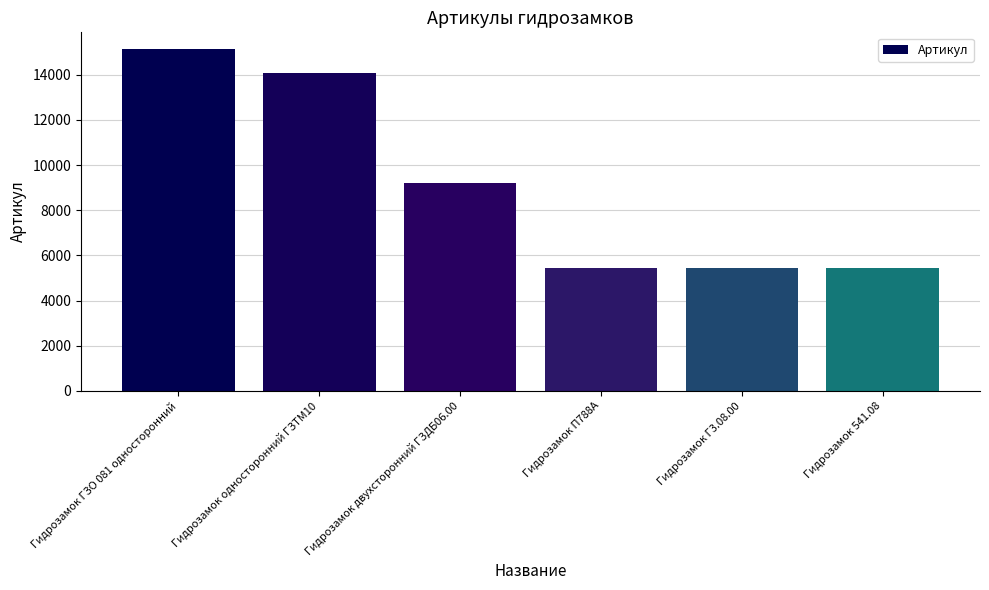

True or false: the data shows 15124 at Гидрозамок ГЗО 081 односторонний.

True